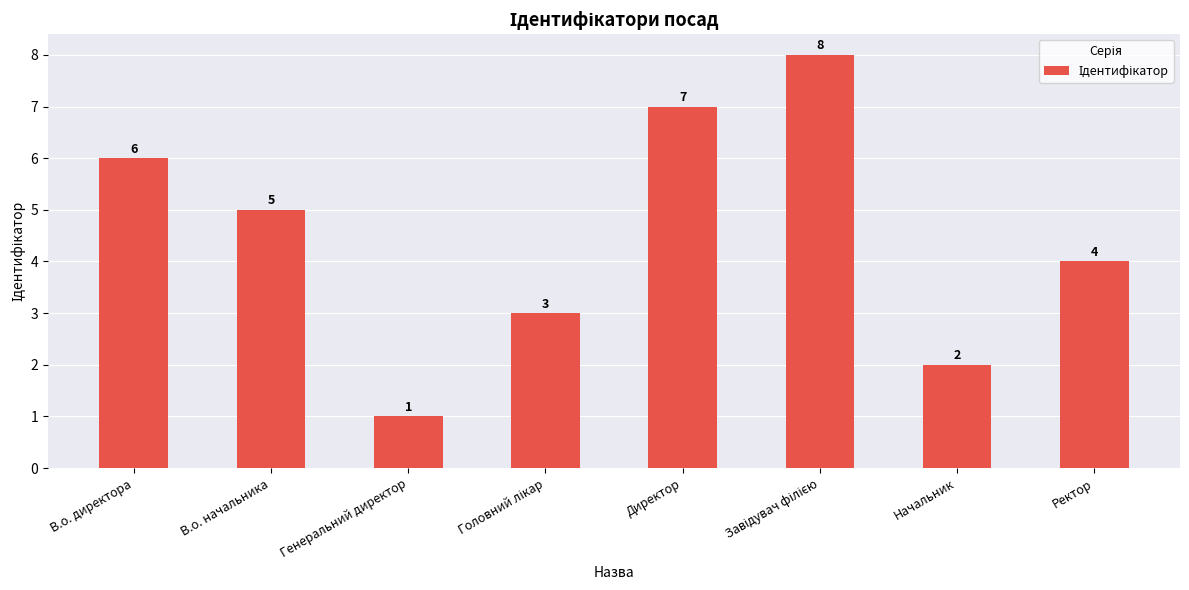

What is the difference between the maximum and minimum values?

7